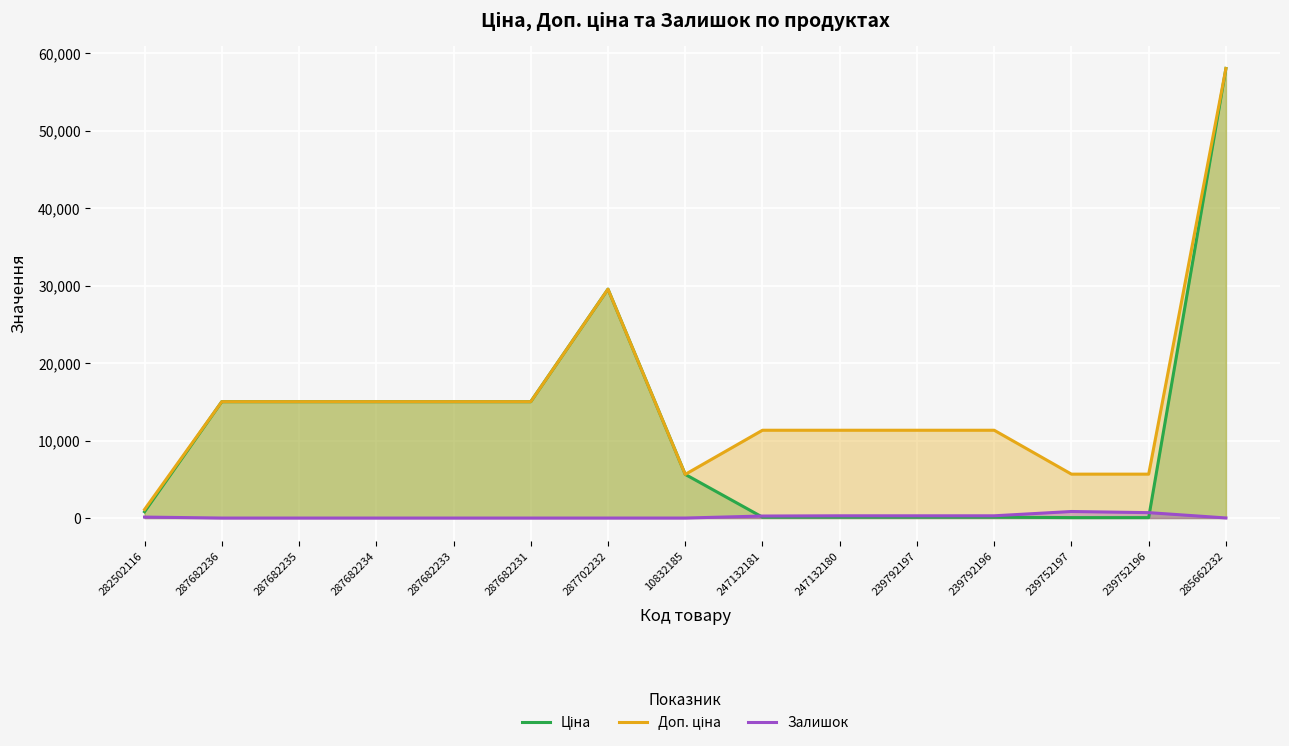

What position from the left is 247132180?

10